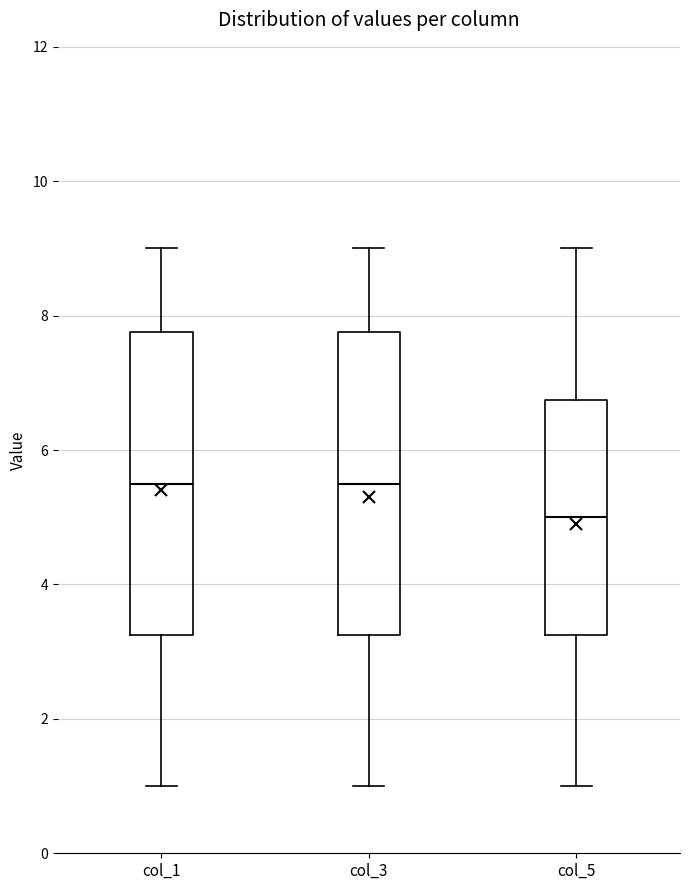

Reading left to right, transcribe this box plot: for each box, give where its median line is, the range the box spans, and where its two whiskers end, as read against the y-axis. The values are not printed on the chart, so give them approximately, as read against the axis.

col_1: median 5.6, box 3.2 to 7.8, whiskers 1.0 to 9.0
col_3: median 5.6, box 3.2 to 7.8, whiskers 1.0 to 9.0
col_5: median 5.0, box 3.2 to 6.8, whiskers 1.0 to 9.0